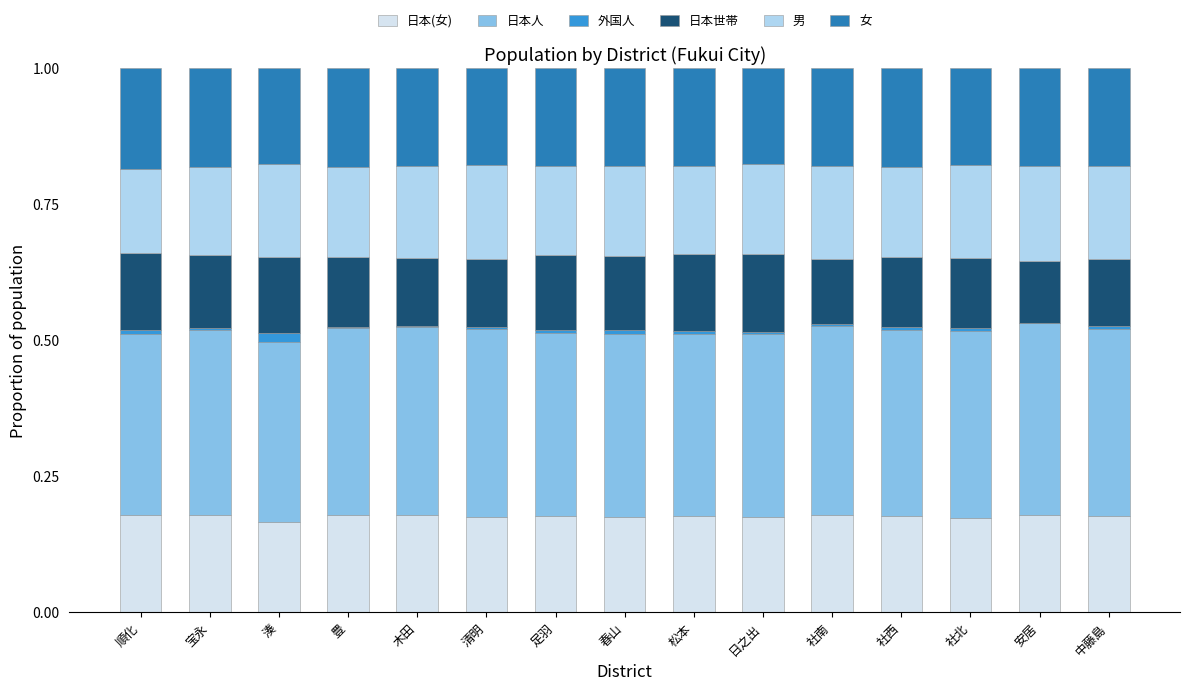

What are all the series names shown in the legend?

日本(女), 日本人, 外国人, 日本世帯, 男, 女